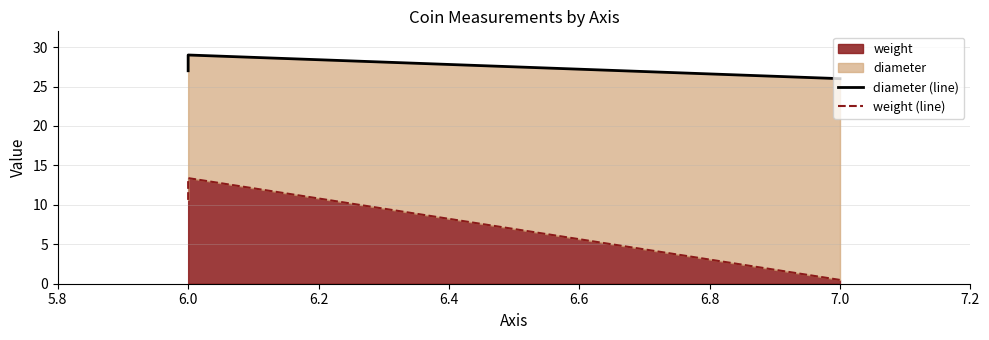

Which series has the largest range (max minus min)?

weight (line)